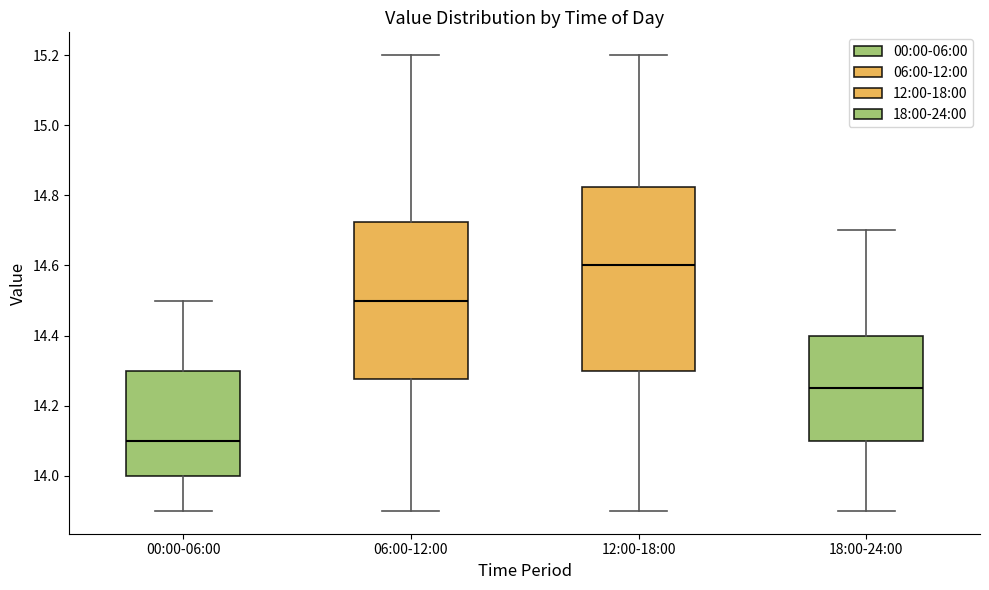

Reading left to right, transcribe this box plot: for each box, give where its median line is, the range the box spans, and where its two whiskers end, as read against the y-axis. The values are not printed on the chart, so give them approximately, as read against the axis.

00:00-06:00: median 14.10, box 14.00 to 14.30, whiskers 13.90 to 14.50
06:00-12:00: median 14.50, box 14.28 to 14.72, whiskers 13.90 to 15.20
12:00-18:00: median 14.60, box 14.30 to 14.82, whiskers 13.90 to 15.20
18:00-24:00: median 14.26, box 14.10 to 14.40, whiskers 13.90 to 14.70